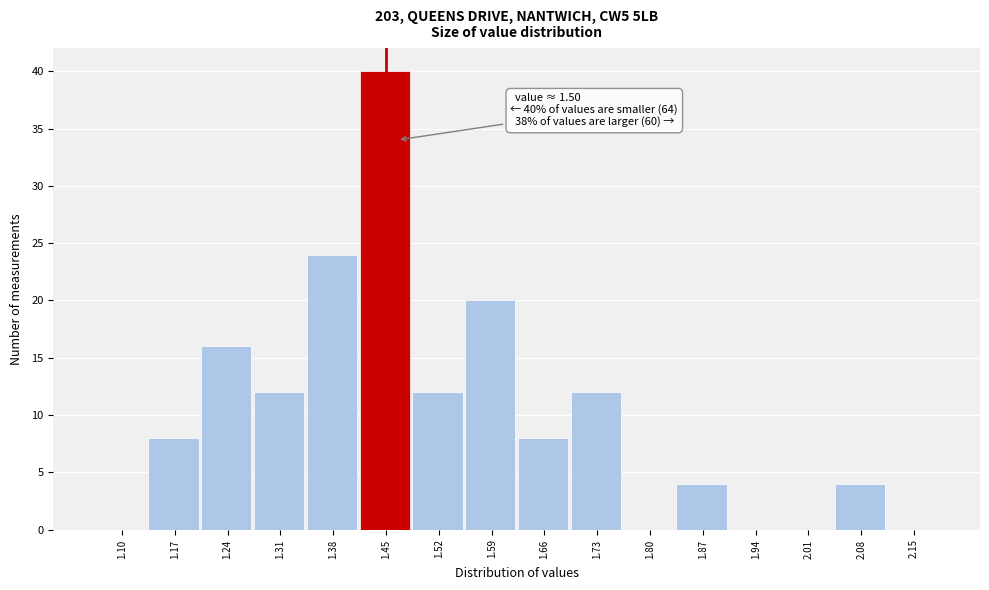

Reading right to left, what are all the values shown in this chart?

2.15=0	2.08=4	2.01=0	1.94=0	1.87=4	1.80=0	1.73=12	1.66=8	1.59=20	1.52=12	1.45=40	1.38=24	1.31=12	1.24=16	1.17=8	1.10=0